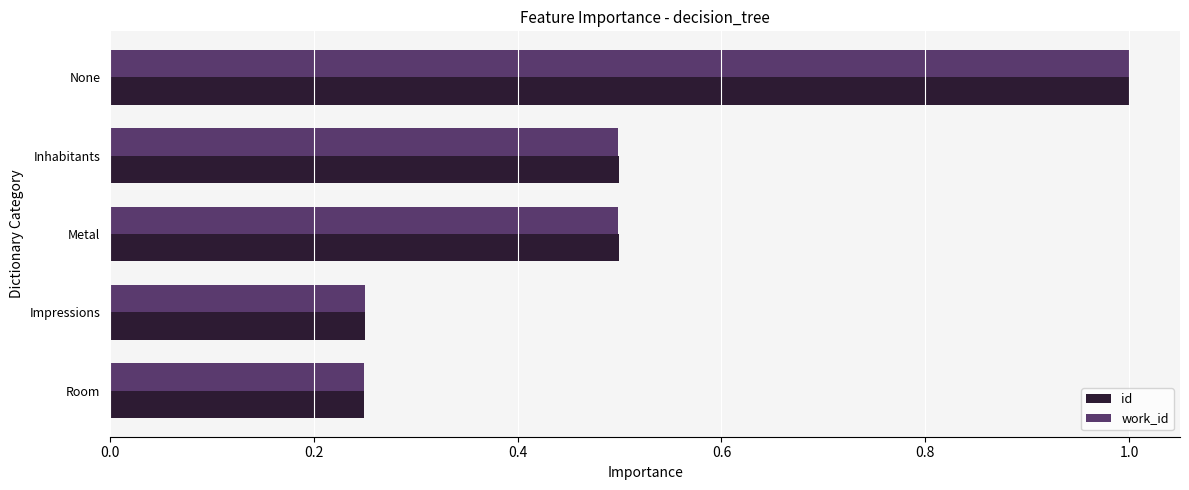

What is the maximum value shown in the chart?

1.0